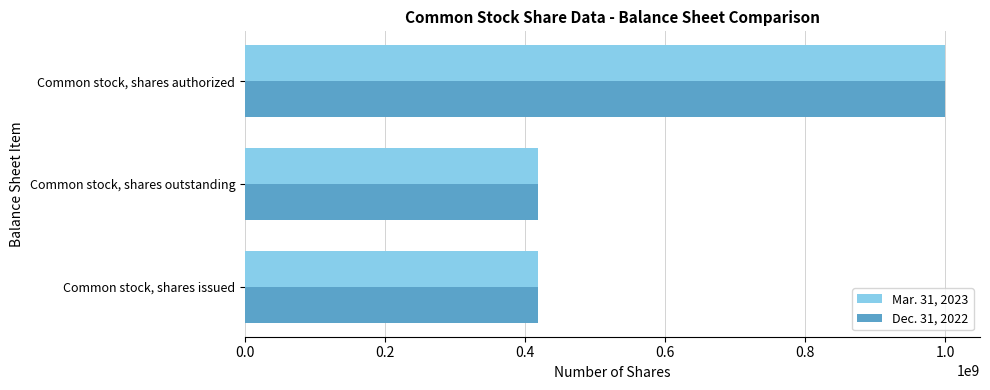

What is the average value of the Dec. 31, 2022 series?

612666667